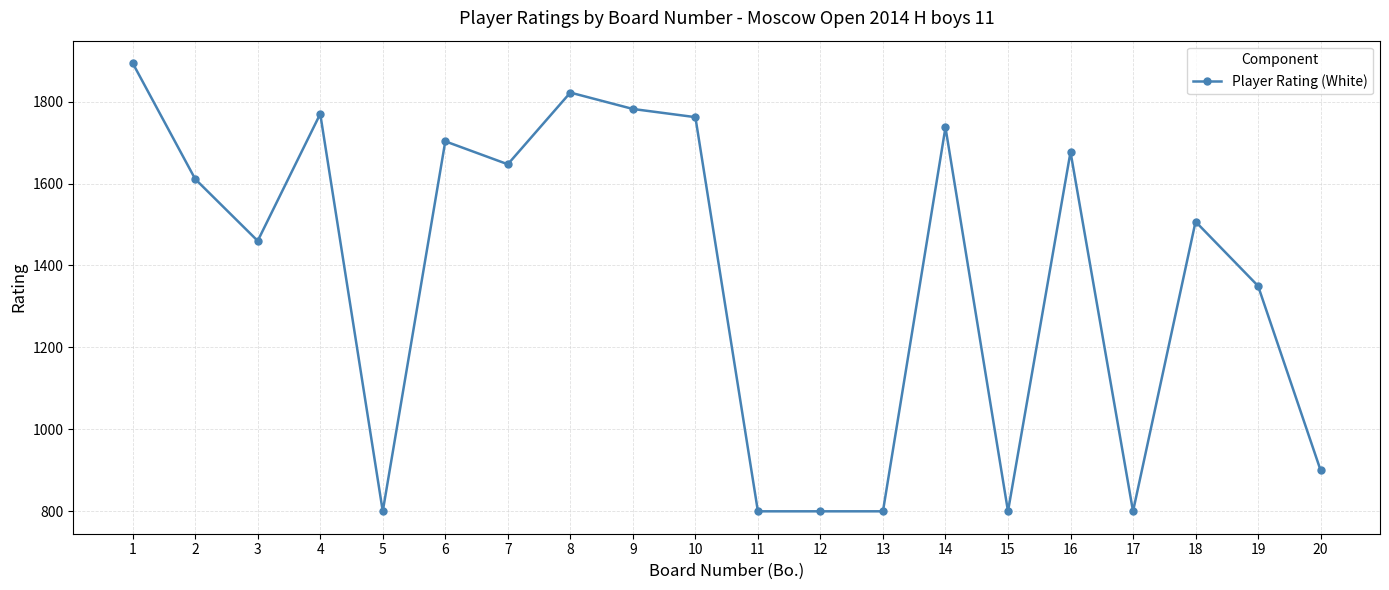

Which category has the highest value across all series?

1